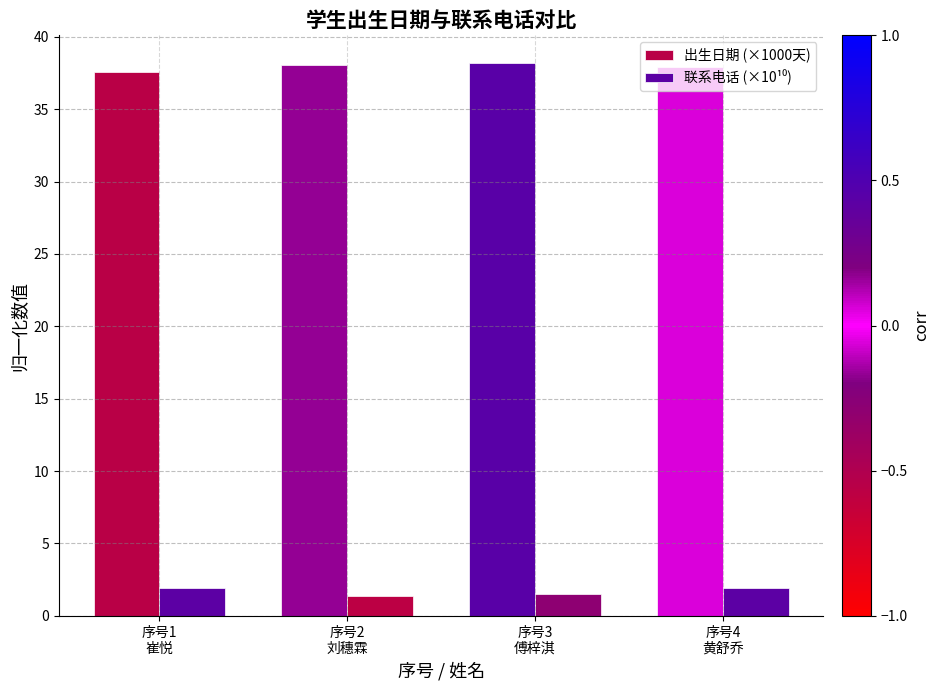

How many bars are there in each group?

2